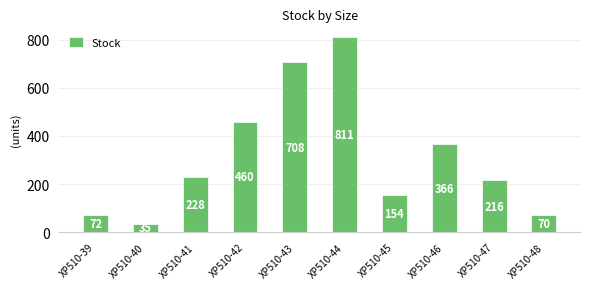

Are the bars horizontal?

No